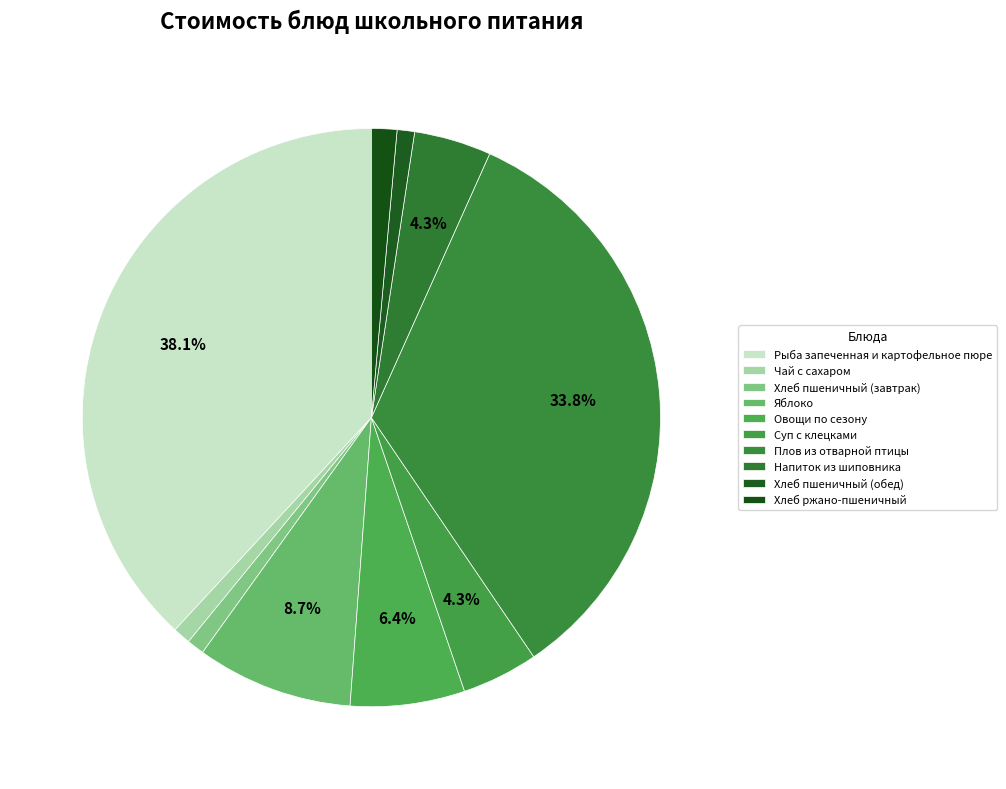

Rank the categories by value from lowest to highest.

Хлеб пшеничный (завтрак), Хлеб пшеничный (обед), Чай с сахаром, Хлеб ржано-пшеничный, Суп с клецками, Напиток из шиповника, Овощи по сезону, Яблоко, Плов из отварной птицы, Рыба запеченная и картофельное пюре